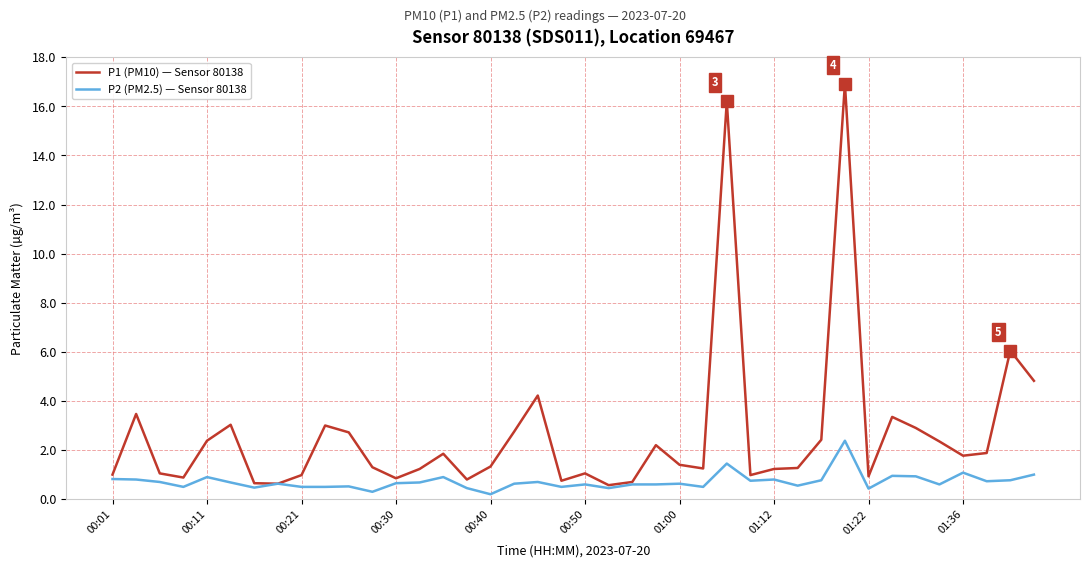

Rank the series by their average value, from lowest to highest.

P2 (PM2.5) — Sensor 80138, P1 (PM10) — Sensor 80138